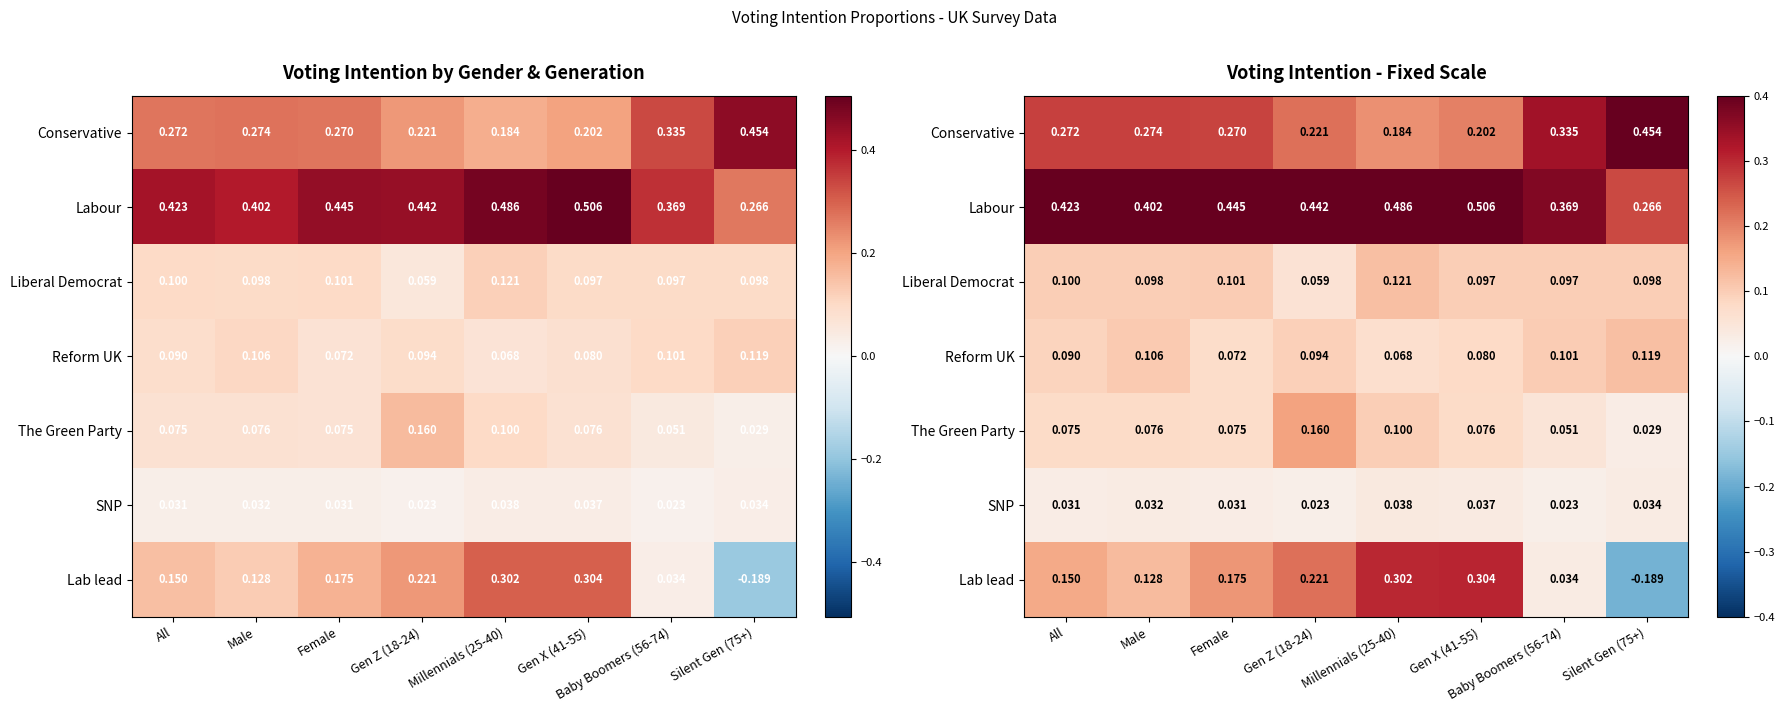

At how many categories does at least one series exceed 0?

8